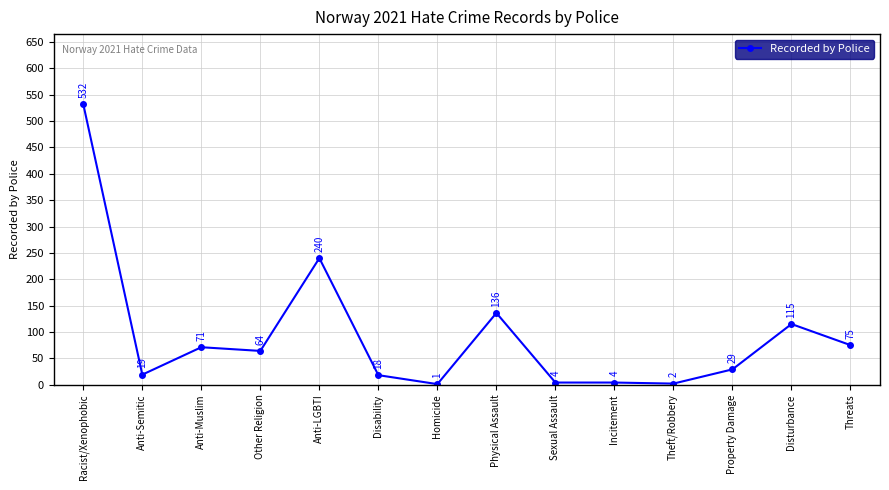

Read the value at Disability.

18